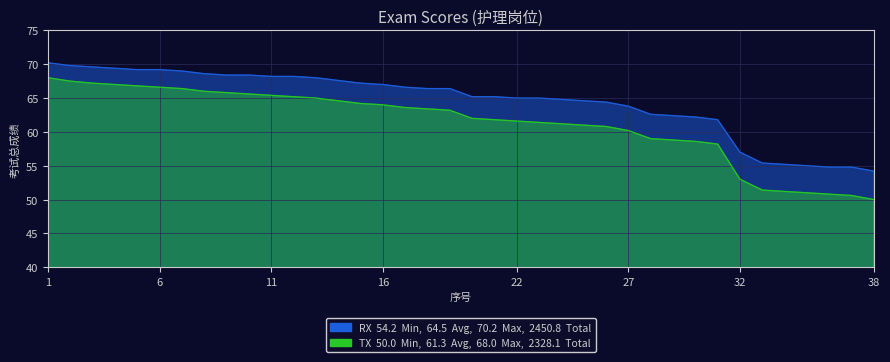

True or false: TX and RX cross at least once.

False